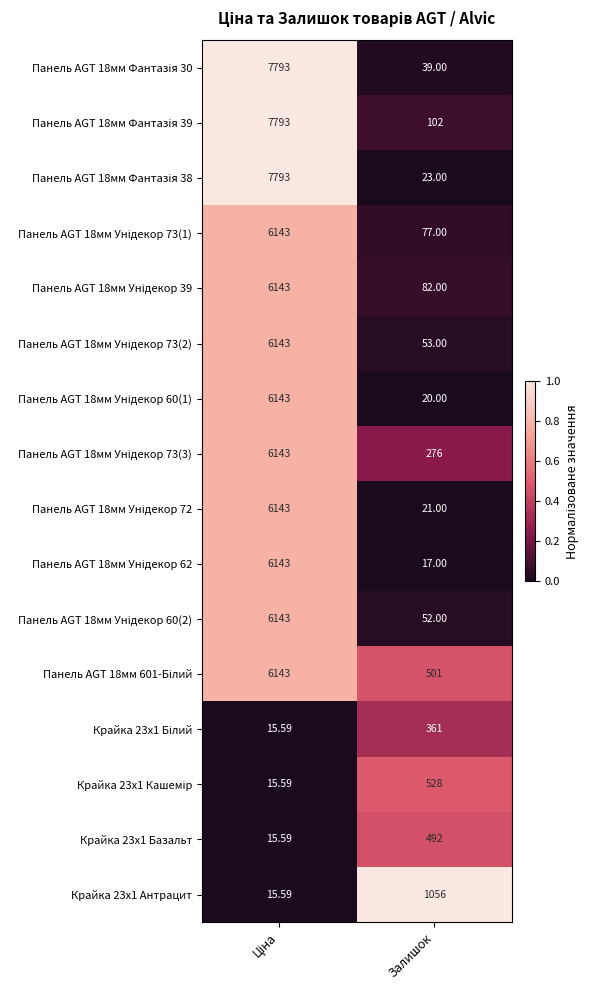

How many distinct data groups are displayed?

16